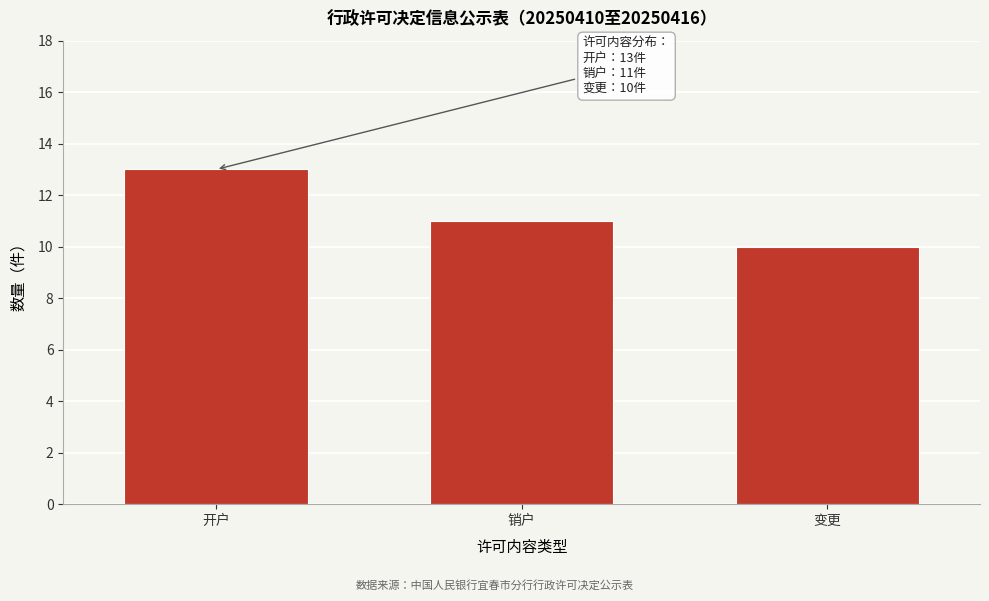

Reading left to right, transcribe all the data shown in this chart.

13	11	10